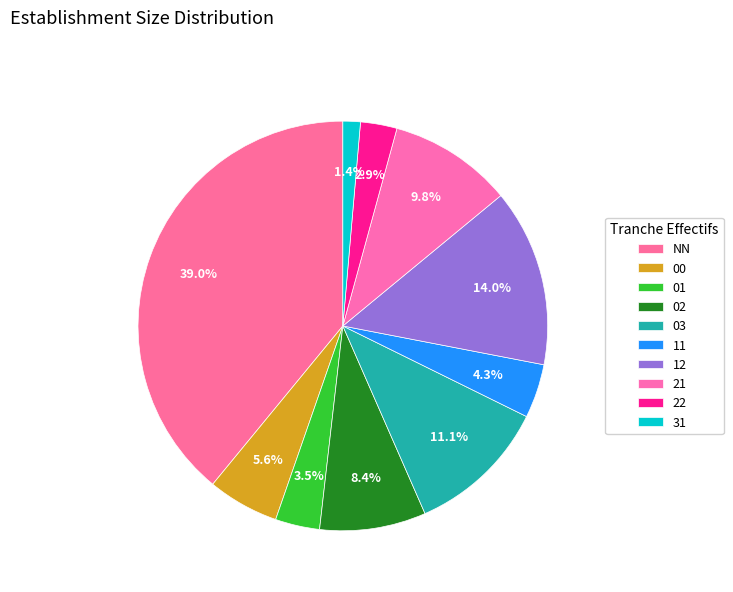

Count the number of slices in the pie.

10